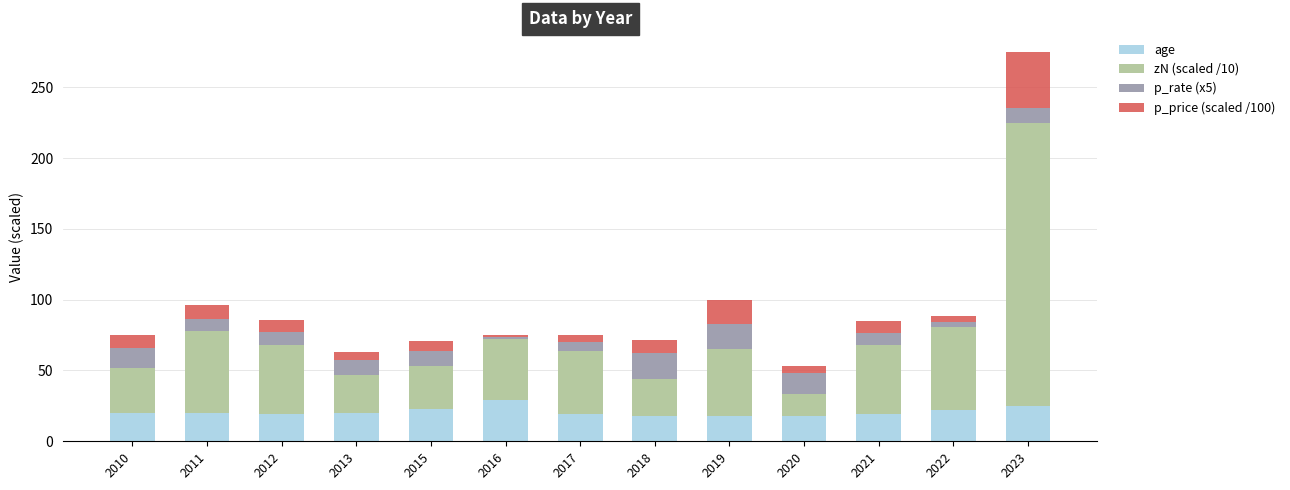

The age series shows 4.5 at 2013. True or false?

False